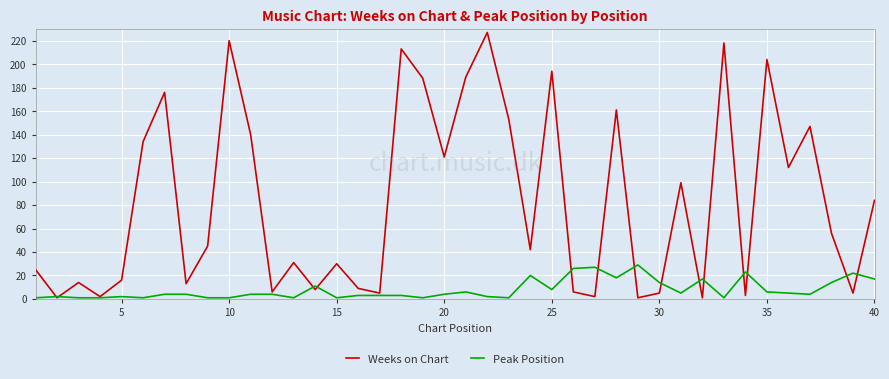

Rank the series by their average value, from highest to lowest.

Weeks on Chart, Peak Position